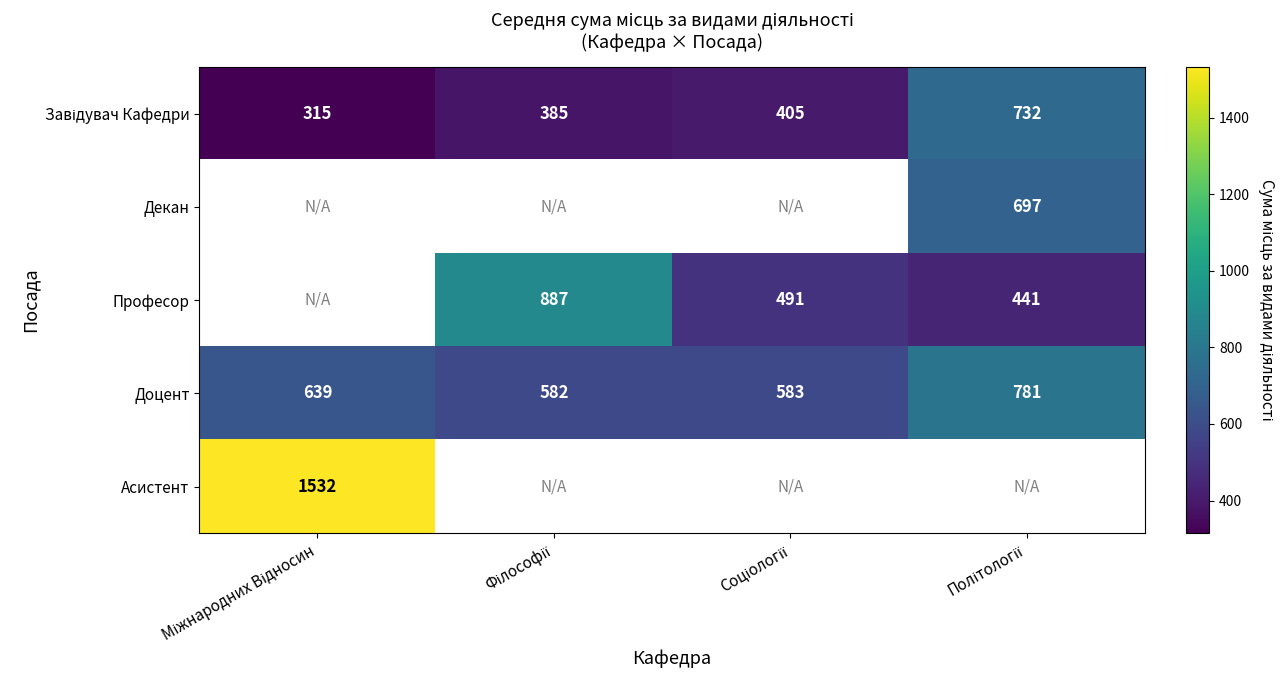

What is the lowest value of the Доцент series?

582